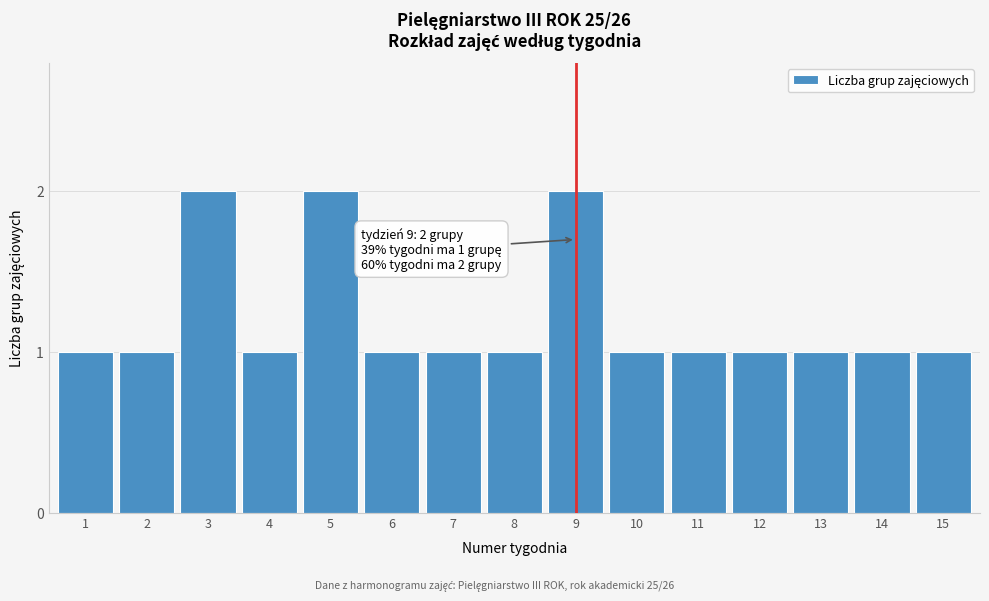

Reading left to right, transcribe all the data shown in this chart.

1	1	2	1	2	1	1	1	2	1	1	1	1	1	1